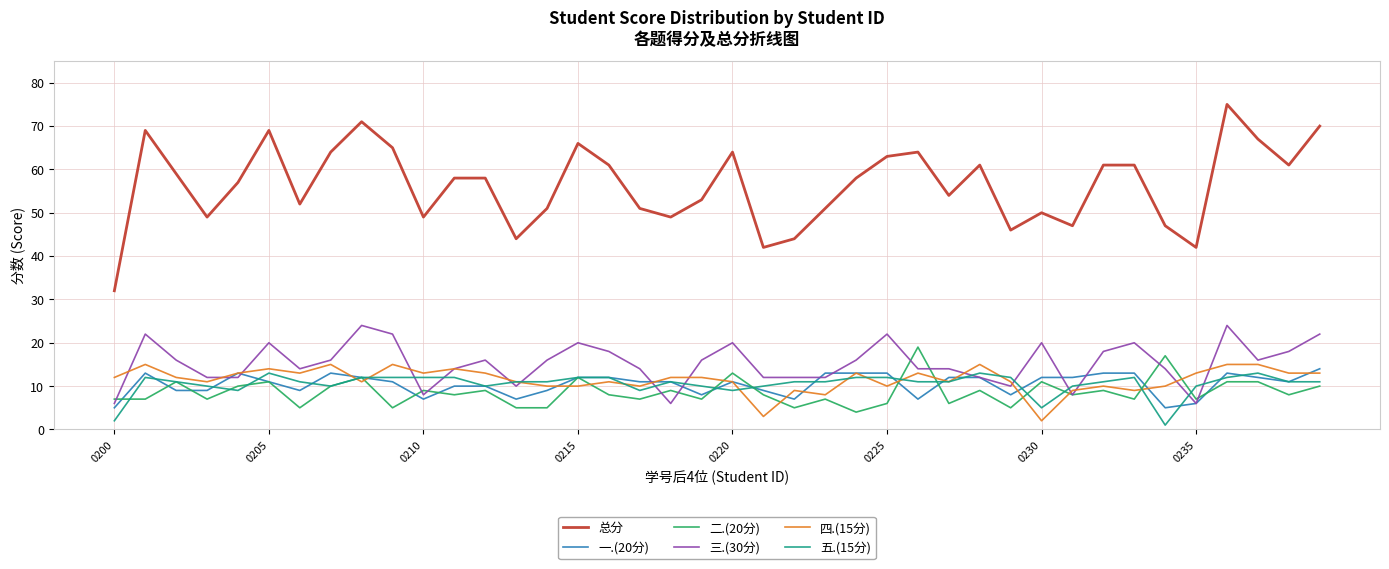

True or false: 一.(20分) and 总分 intersect in this chart.

False